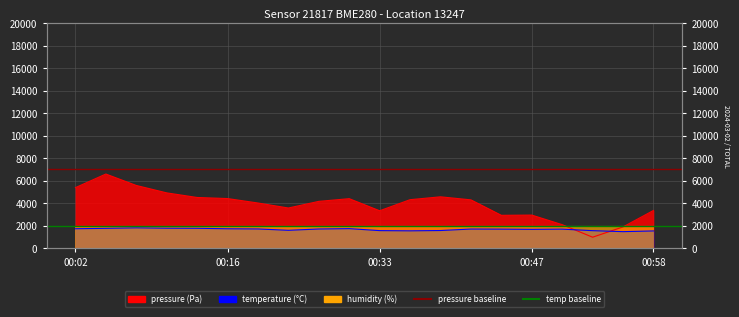

True or false: temperature has more than 0 interior local peaks.

True